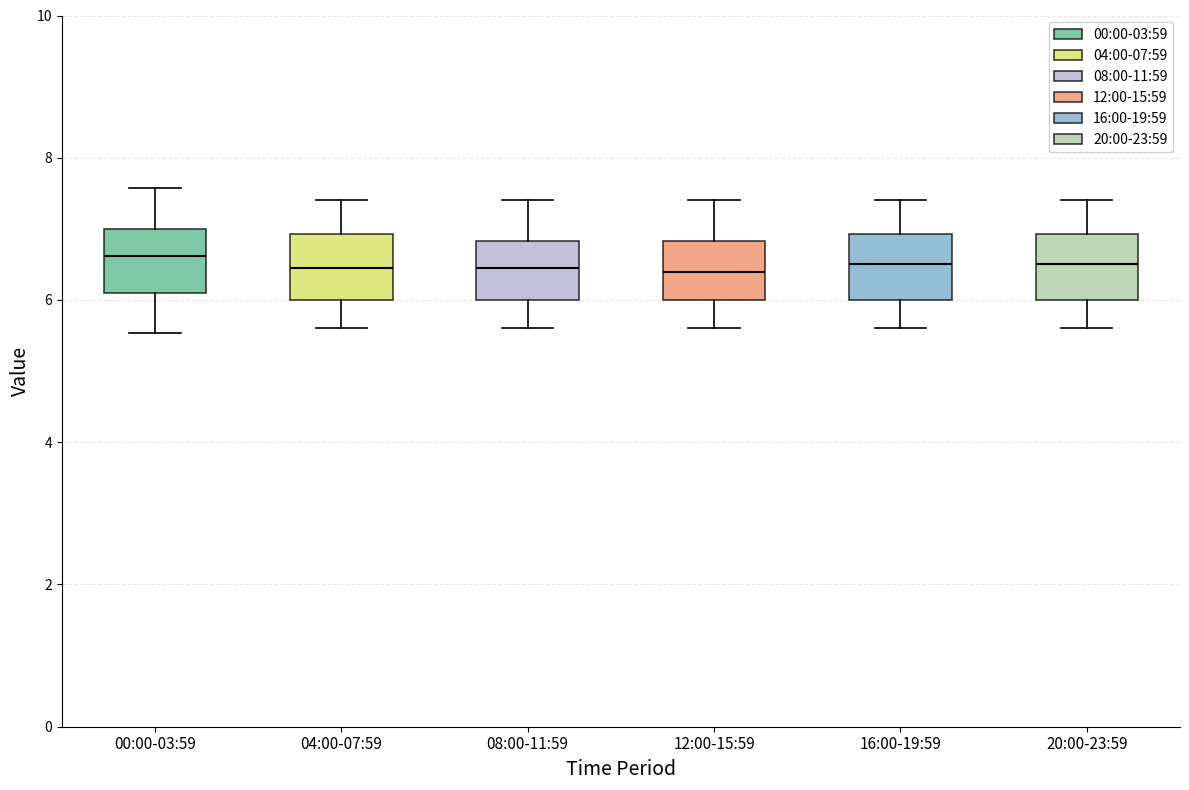

Reading left to right, transcribe this box plot: for each box, give where its median line is, the range the box spans, and where its two whiskers end, as read against the y-axis. The values are not printed on the chart, so give them approximately, as read against the axis.

00:00-03:59: median 6.6, box 6.0 to 7.0, whiskers 5.6 to 7.6
04:00-07:59: median 6.4, box 6.0 to 7.0, whiskers 5.6 to 7.4
08:00-11:59: median 6.4, box 6.0 to 6.8, whiskers 5.6 to 7.4
12:00-15:59: median 6.4, box 6.0 to 6.8, whiskers 5.6 to 7.4
16:00-19:59: median 6.6, box 6.0 to 7.0, whiskers 5.6 to 7.4
20:00-23:59: median 6.6, box 6.0 to 7.0, whiskers 5.6 to 7.4